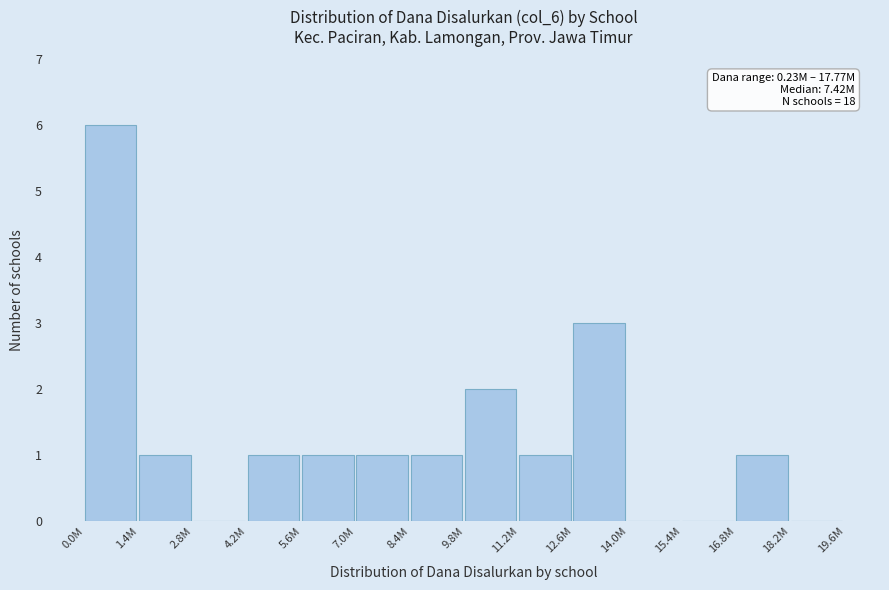

Reading left to right, extract all data points from this chart.

0.0M=6	1.4M=1	2.8M=0	4.2M=1	5.6M=1	7.0M=1	8.4M=1	9.8M=2	11.2M=1	12.6M=3	14.0M=0	15.4M=0	16.8M=1	18.2M=0